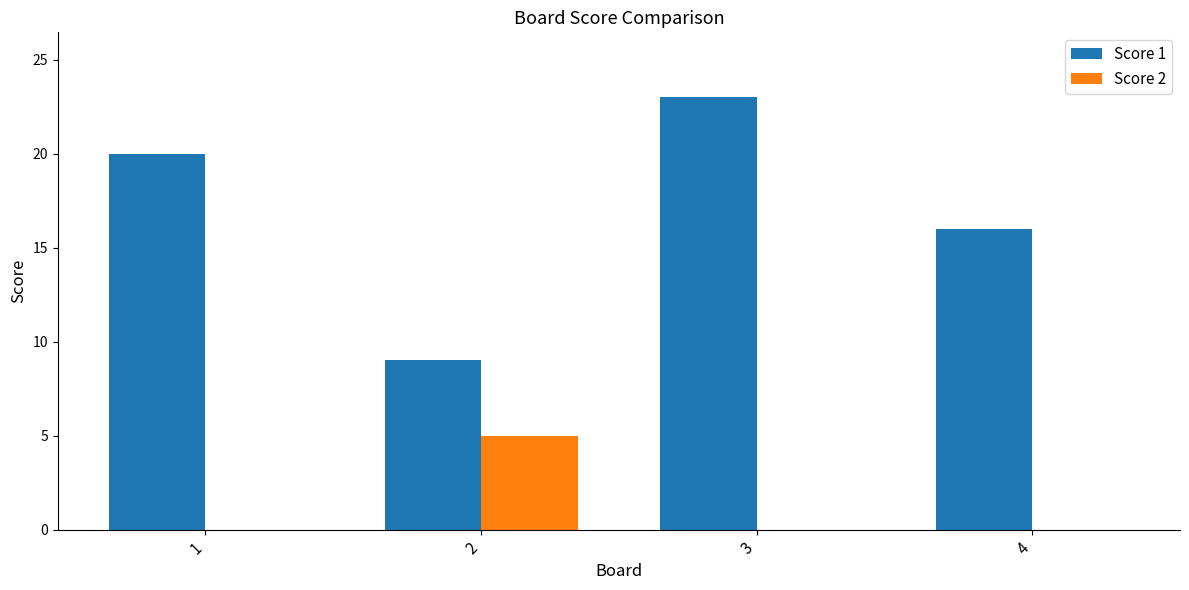

What value does the Score 1 series have at 4, to the nearest 5?

15